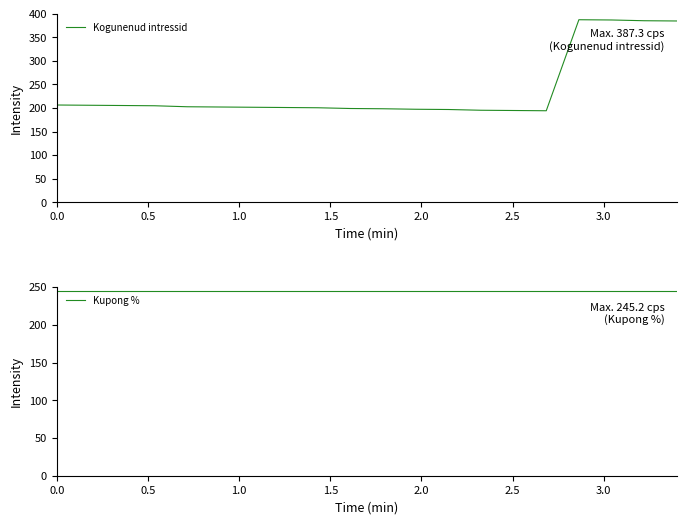

List the series in order of their peak value, lowest first.

Kupong %, Kogunenud intressid